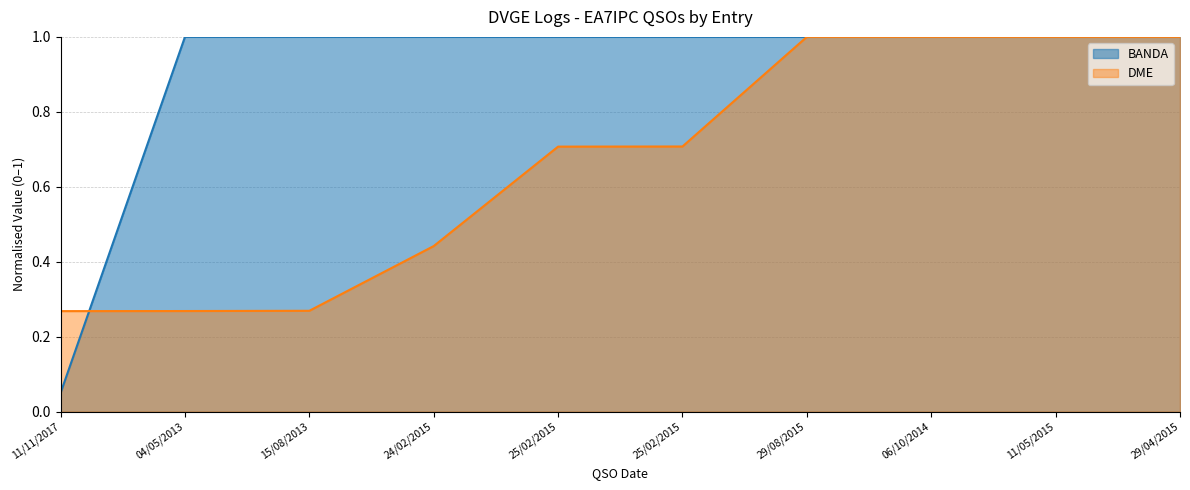

Count the number of categories in the chart.

10